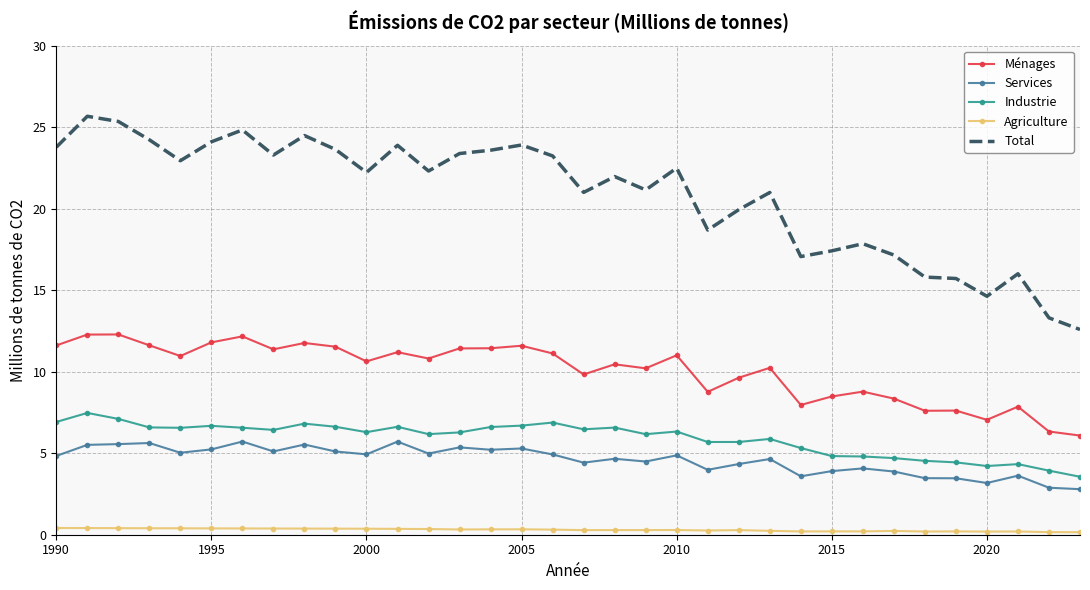

List the series in order of their peak value, lowest first.

Agriculture, Services, Industrie, Ménages, Total